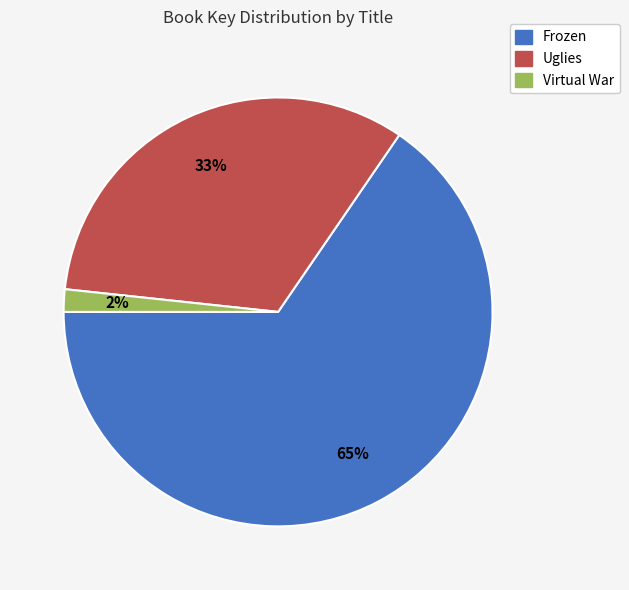

Which has a higher value, Virtual War or Frozen?

Frozen